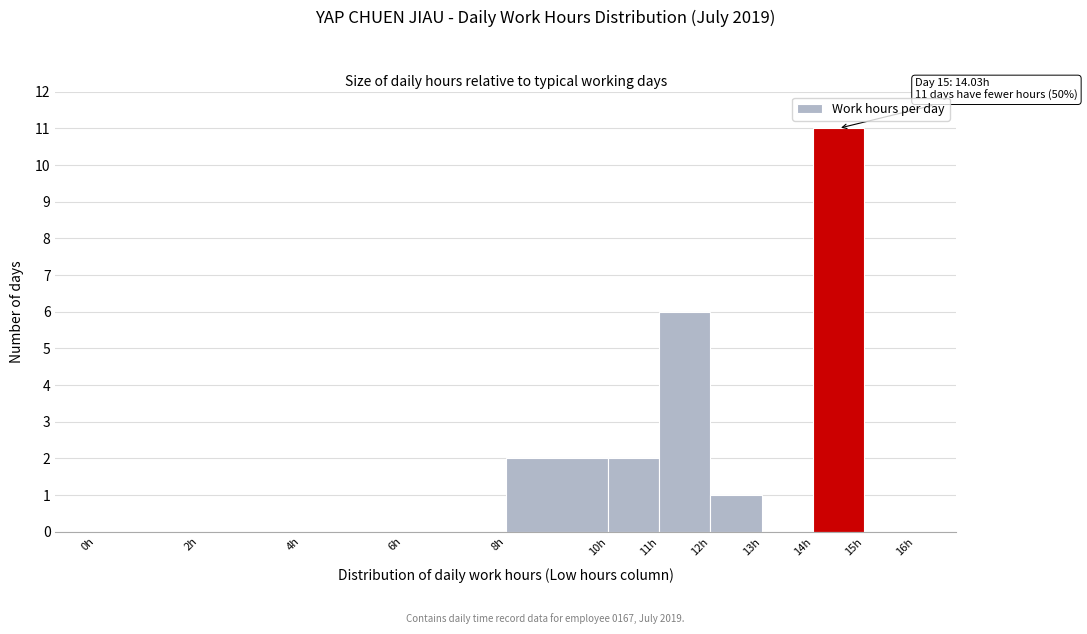

Over which range of the x-axis is the bar tallest?

14 to 15